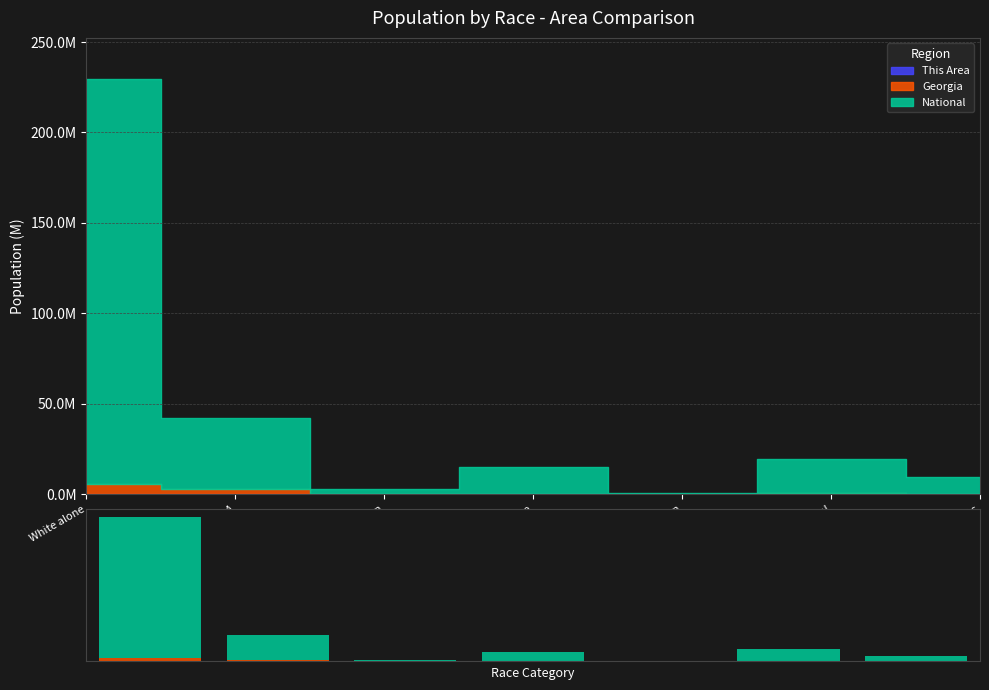

What is the label of the 4th bar from the left?

Asian alone